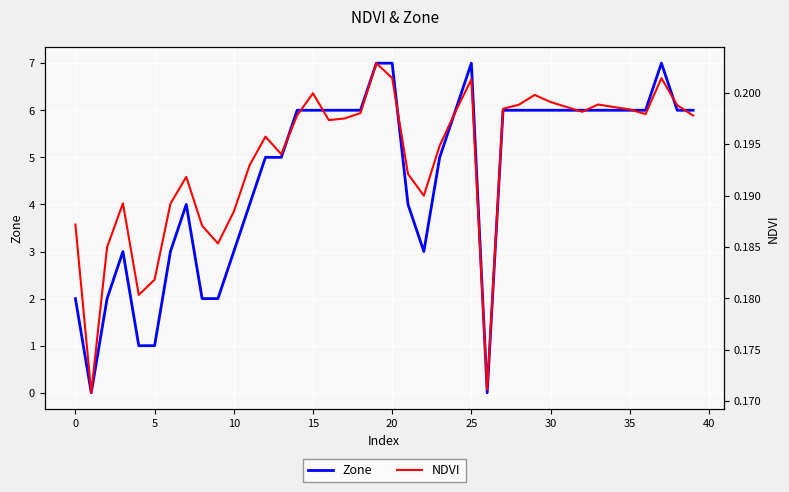

At how many categories does at least one series exceed 6?

4